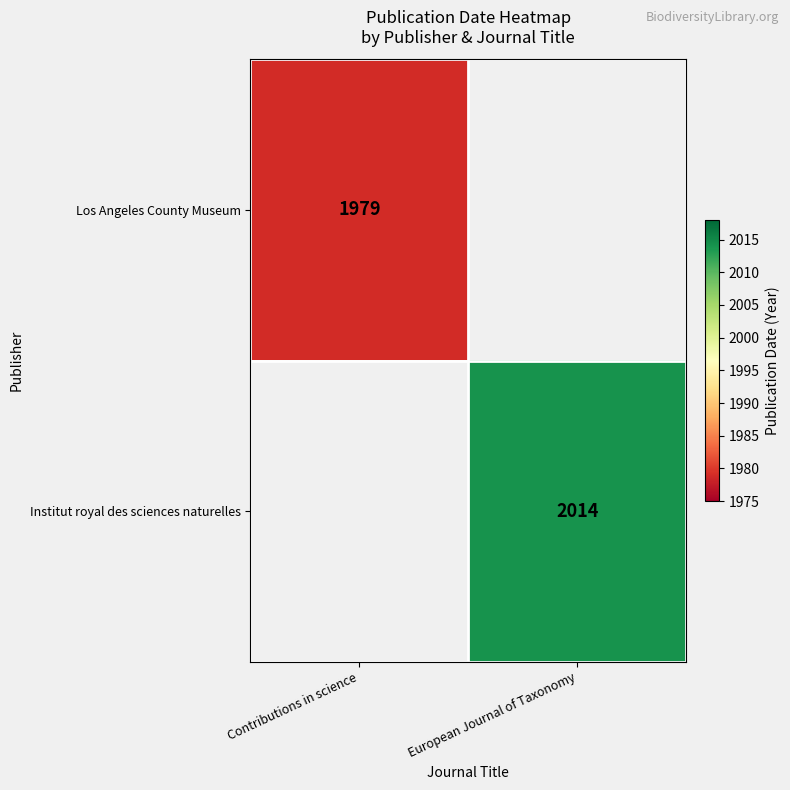

The value of Los Angeles County Museum at Contributions in science is 1979. True or false?

True